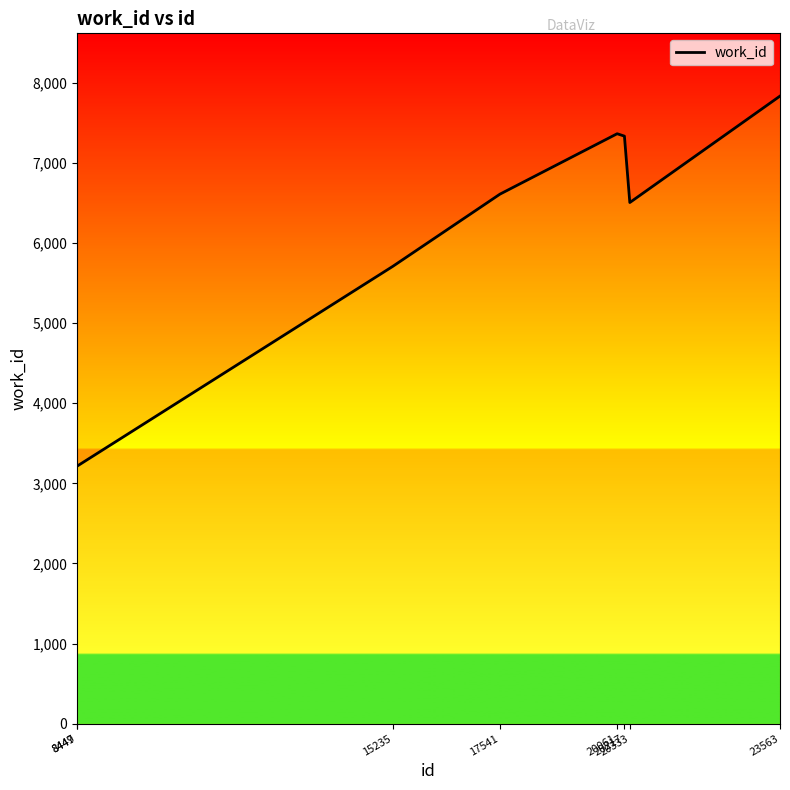

What is the smallest value displayed?

3216